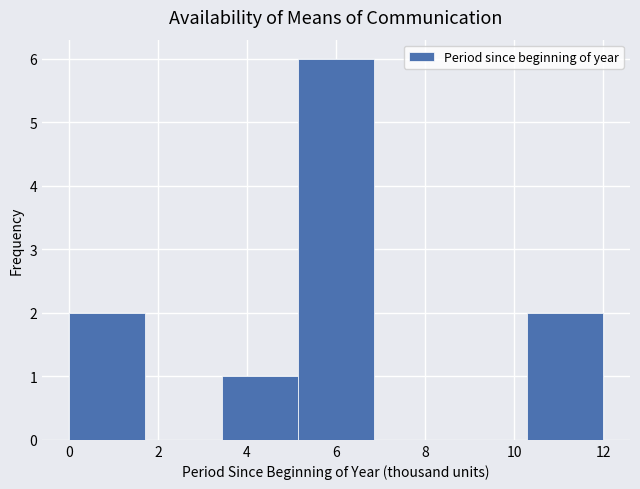

Reading left to right, transcribe this chart: for each bar, give the range it covers on the x-axis and its height. Neither the bar edges nor the heights are printed on the chart, so give them approximately, as read against the axes.

0.0 to 1.8: 2
1.8 to 3.4: 0
3.4 to 5.2: 1
5.2 to 6.8: 6
6.8 to 8.6: 0
8.6 to 10.2: 0
10.2 to 12.0: 2